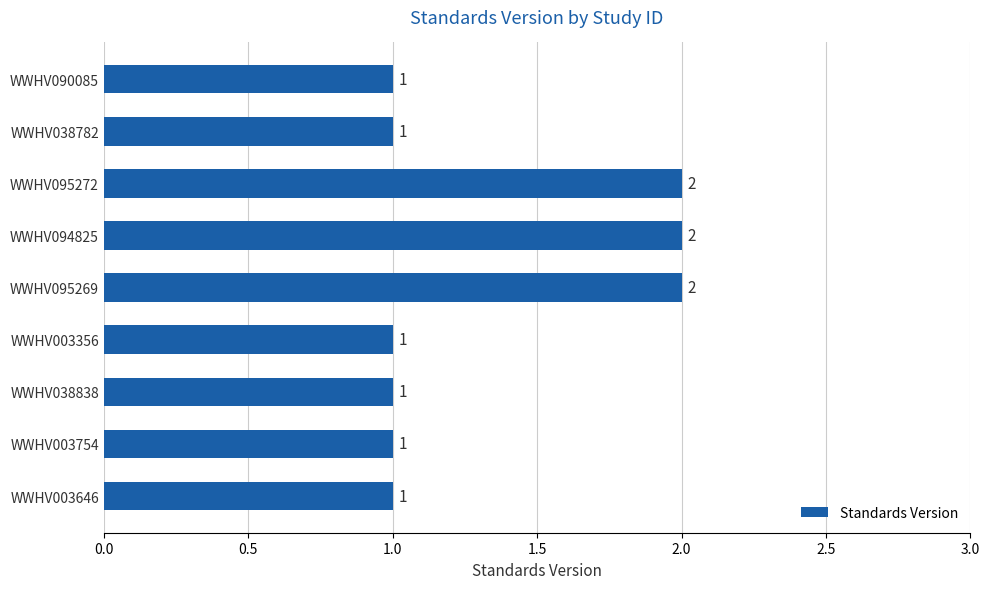

What is the change in value from WWHV090085 to WWHV095269?

+1